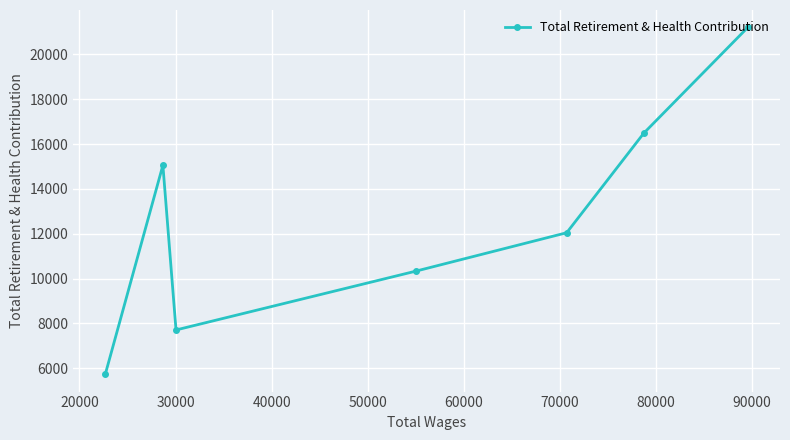

Reading left to right, list all the values displayed in this chart.

5738	15054	7711	10339	12046	16488	21201